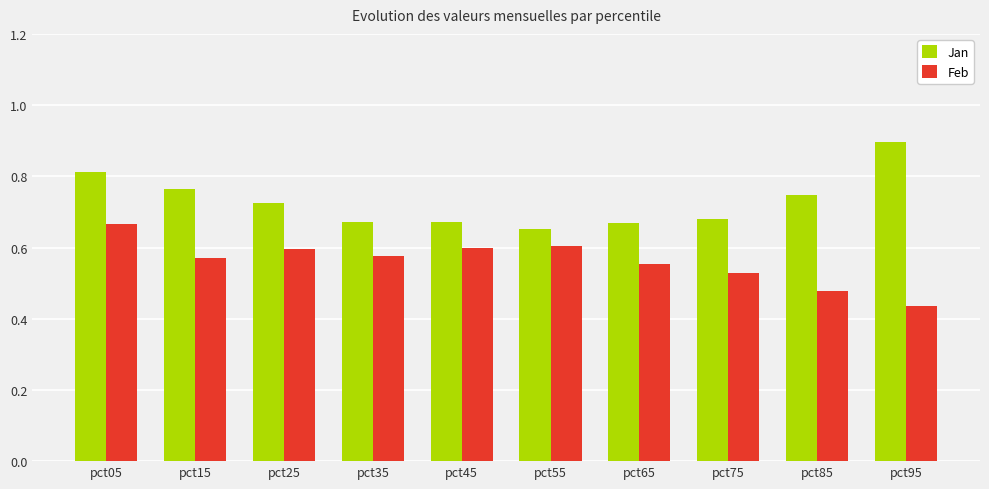

The value of Jan at pct65 is 0.3. True or false?

False